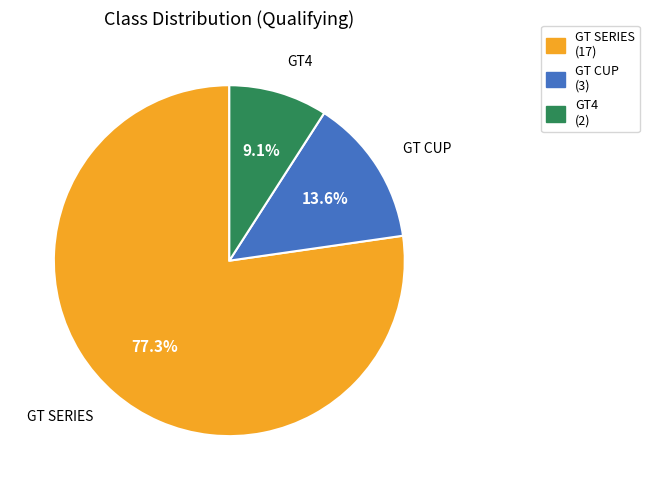

Which category accounts for the majority?

GT SERIES